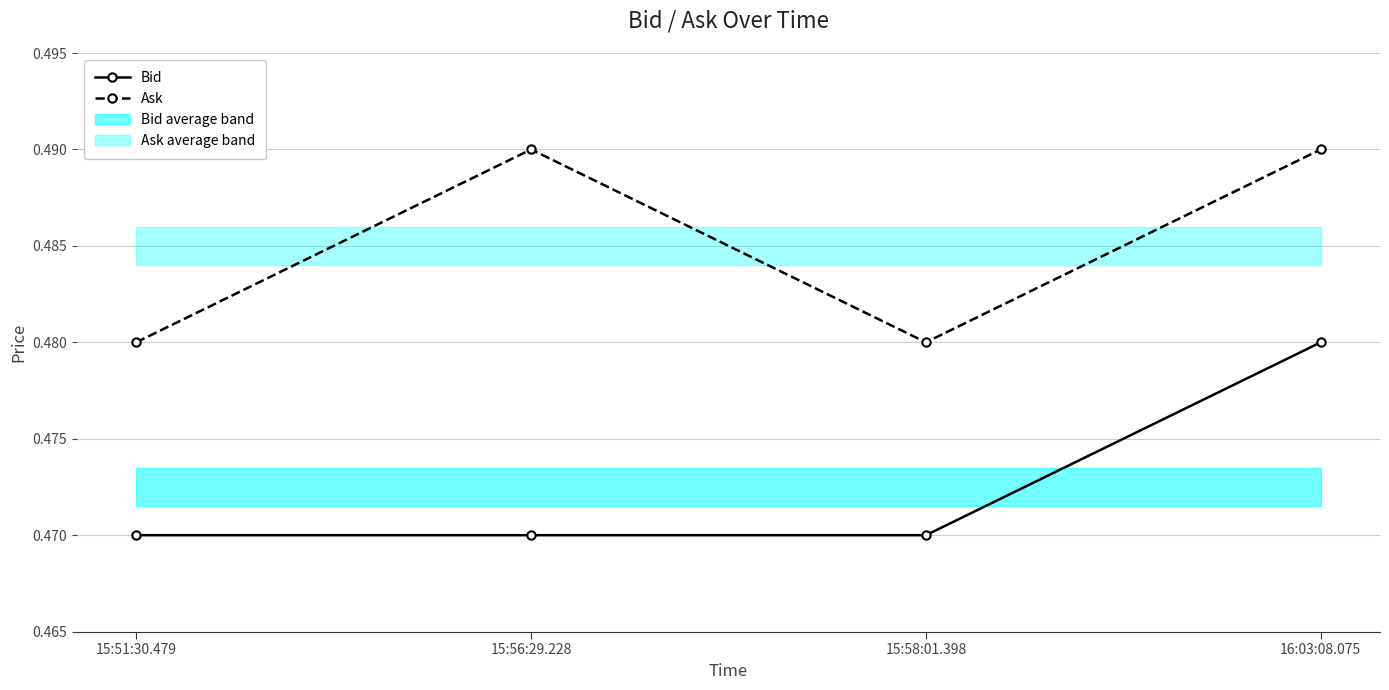

True or false: Bid and Ask intersect in this chart.

False